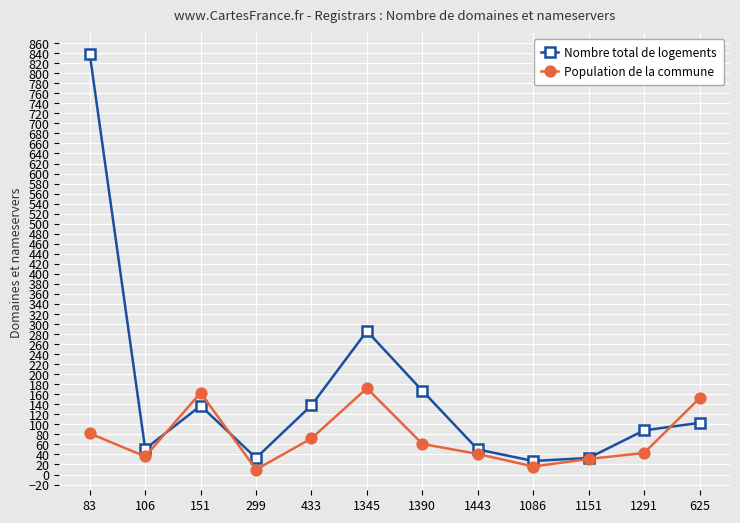

The Population de la commune series shows 36 at 106. True or false?

True